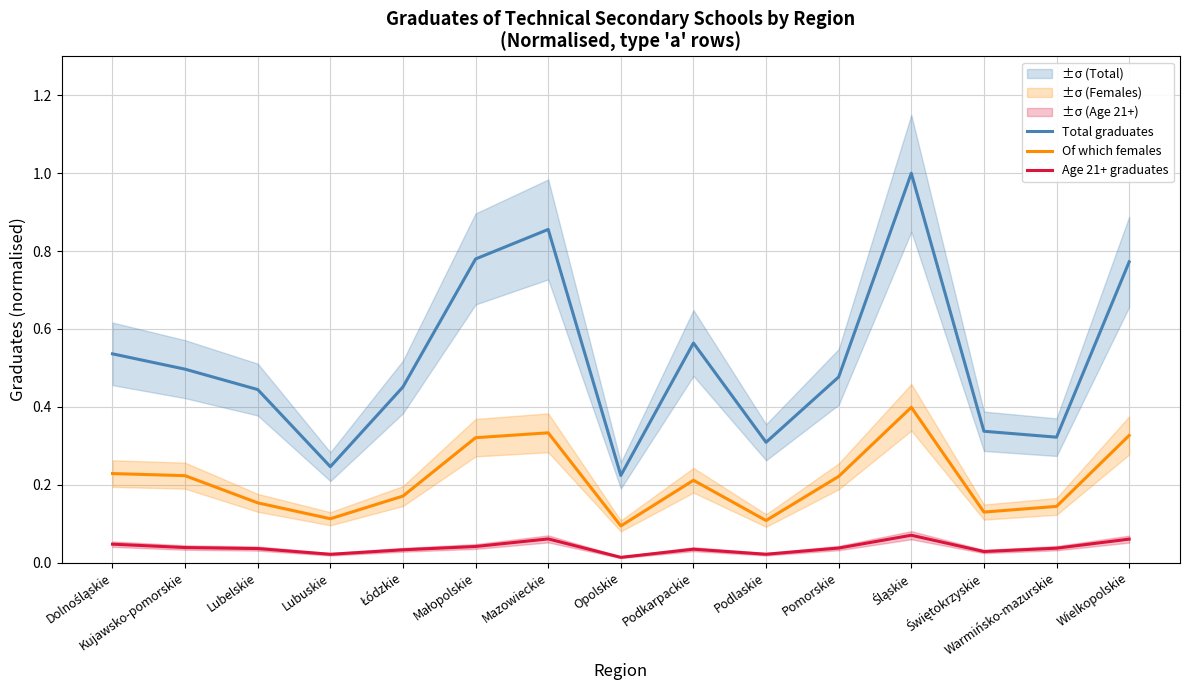

How many lines are shown in the chart?

3